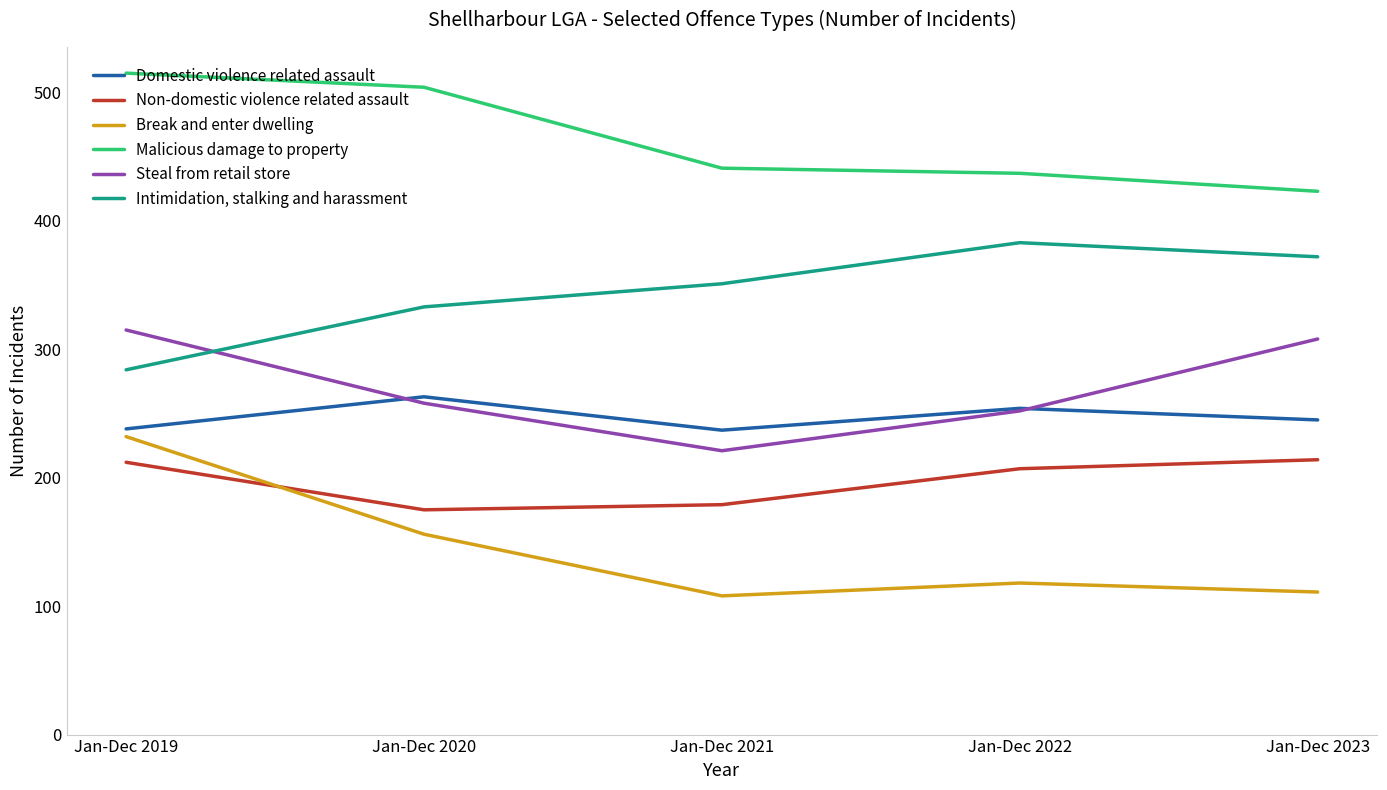

What is the average value of the Malicious damage to property series?

464